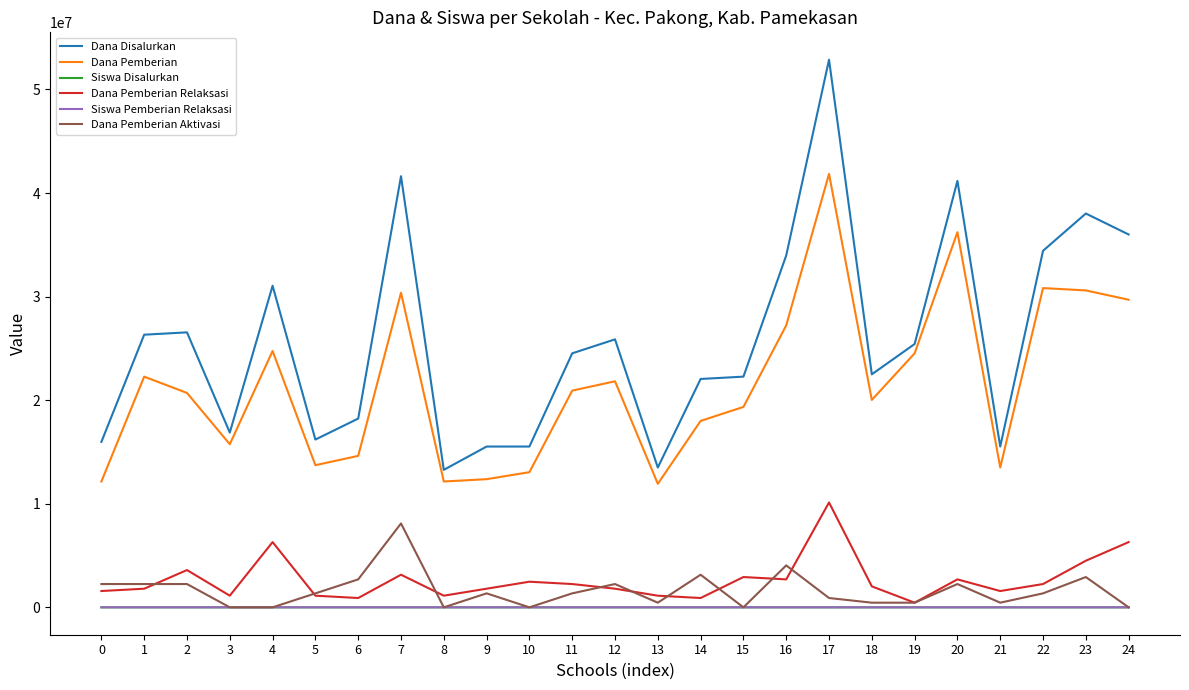

True or false: Dana Pemberian and Siswa Disalurkan cross at least once.

False